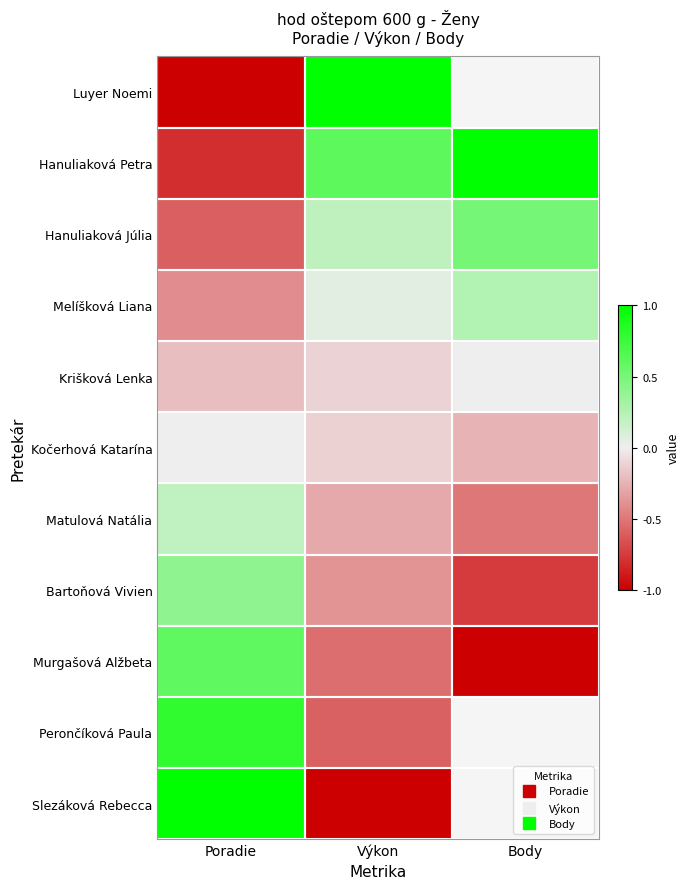

At which label is Matulová Natália closest to 0?

Poradie